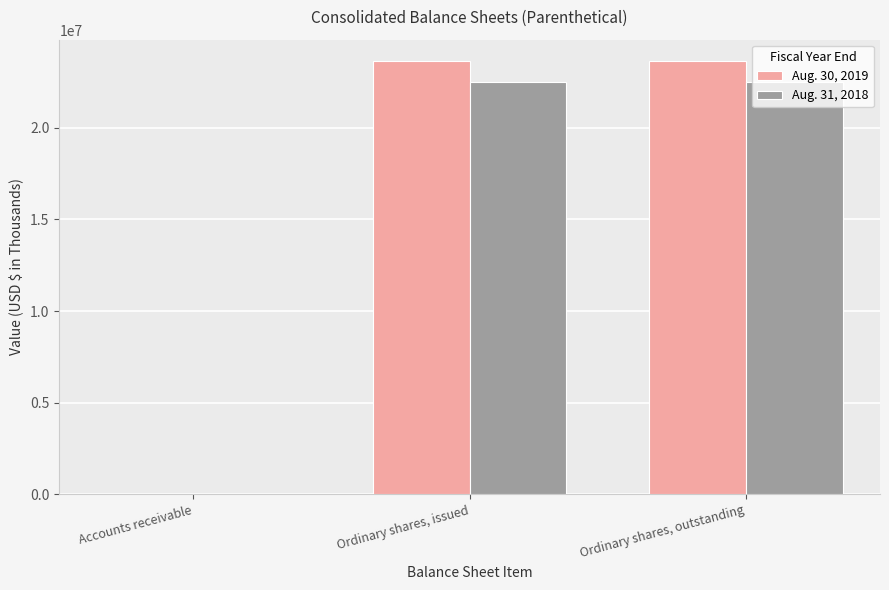

The Aug. 31, 2018 series shows 22480000 at Ordinary shares, outstanding. True or false?

True